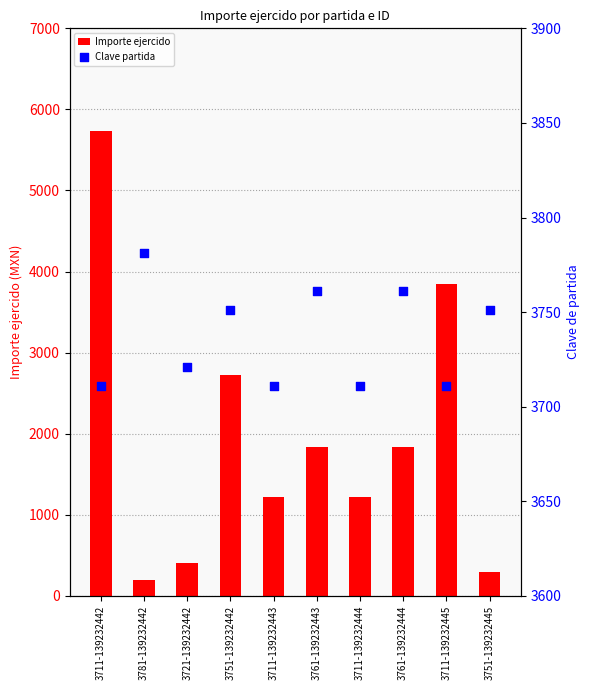

At which category is the sum across all series the highest?

3711-139232442